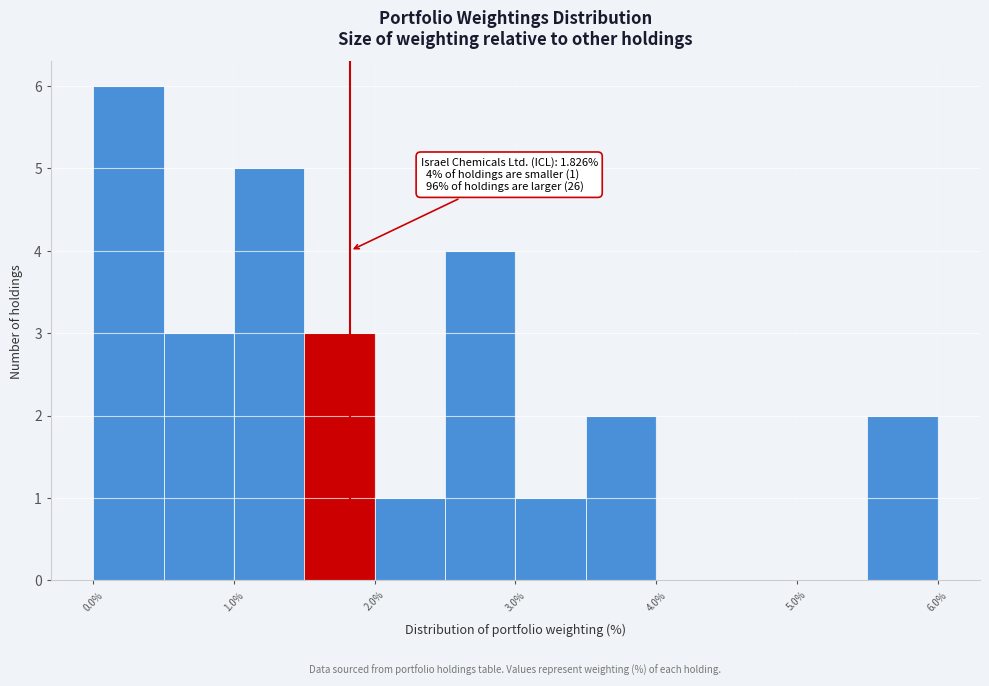

Over which range of the x-axis is the bar tallest?

0.0 to 0.5